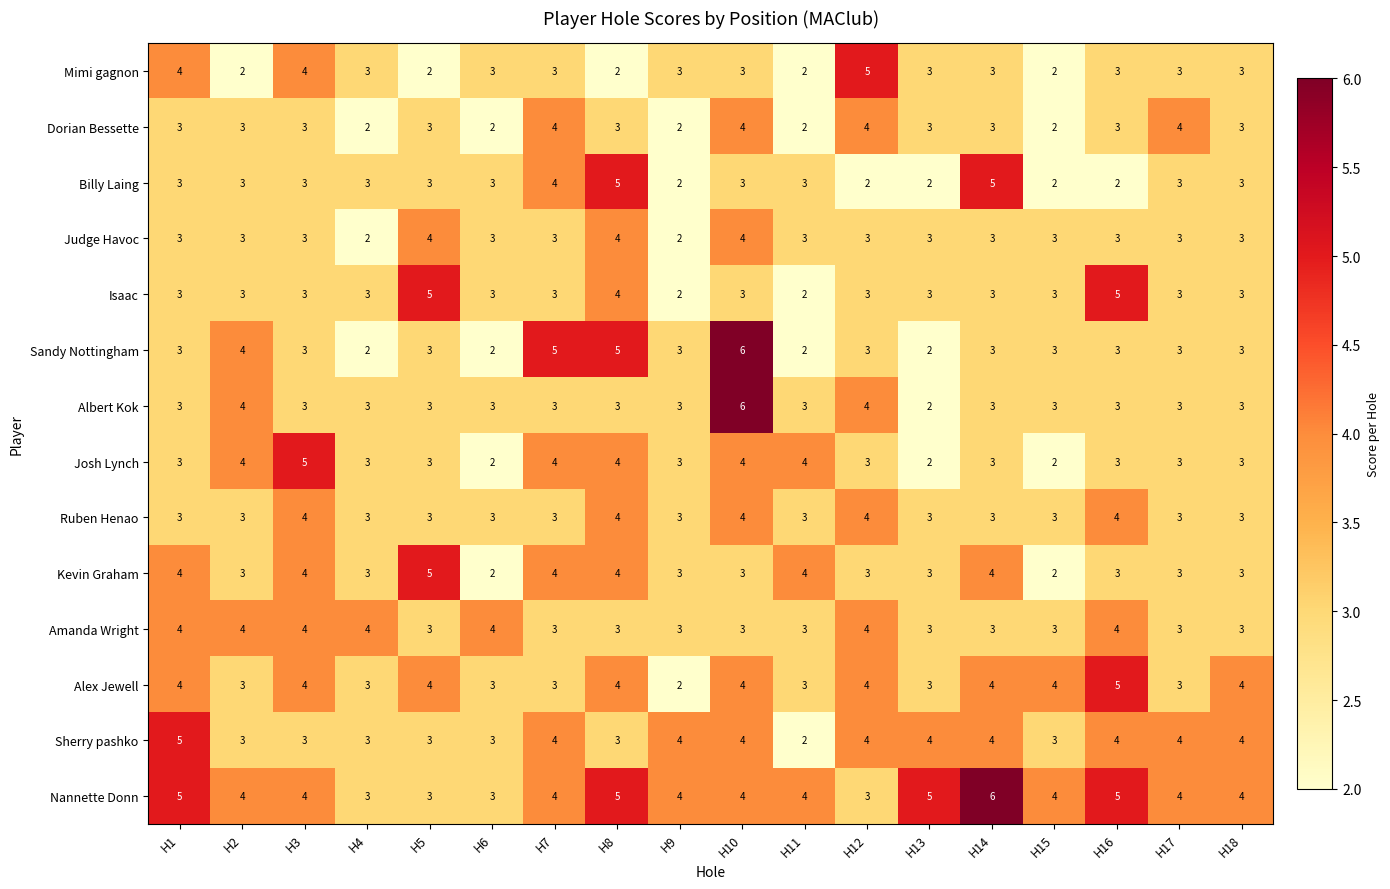

Count the Dorian Bessette values in the range 2 to 3.

14